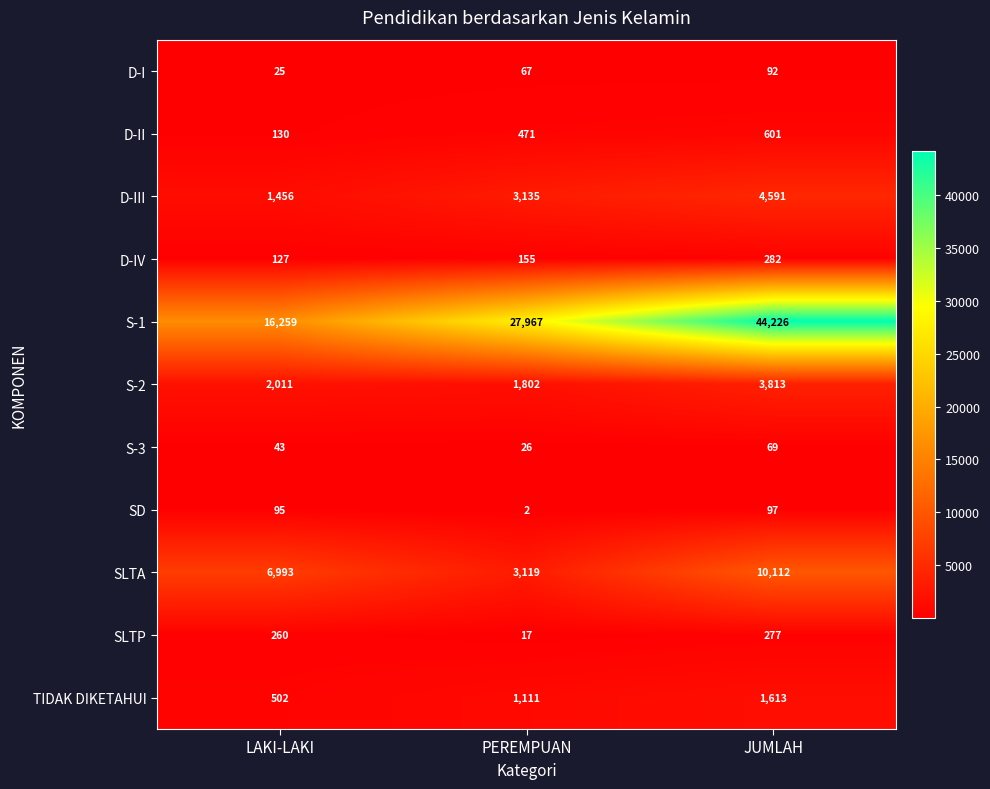

What is the lowest value of the SLTP series?

17